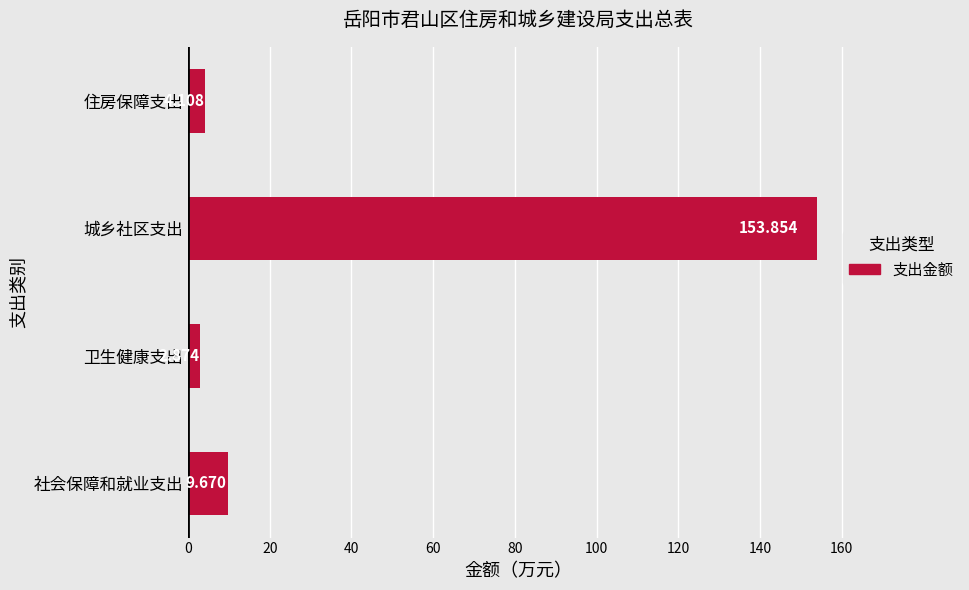

How many bars are there in total?

4